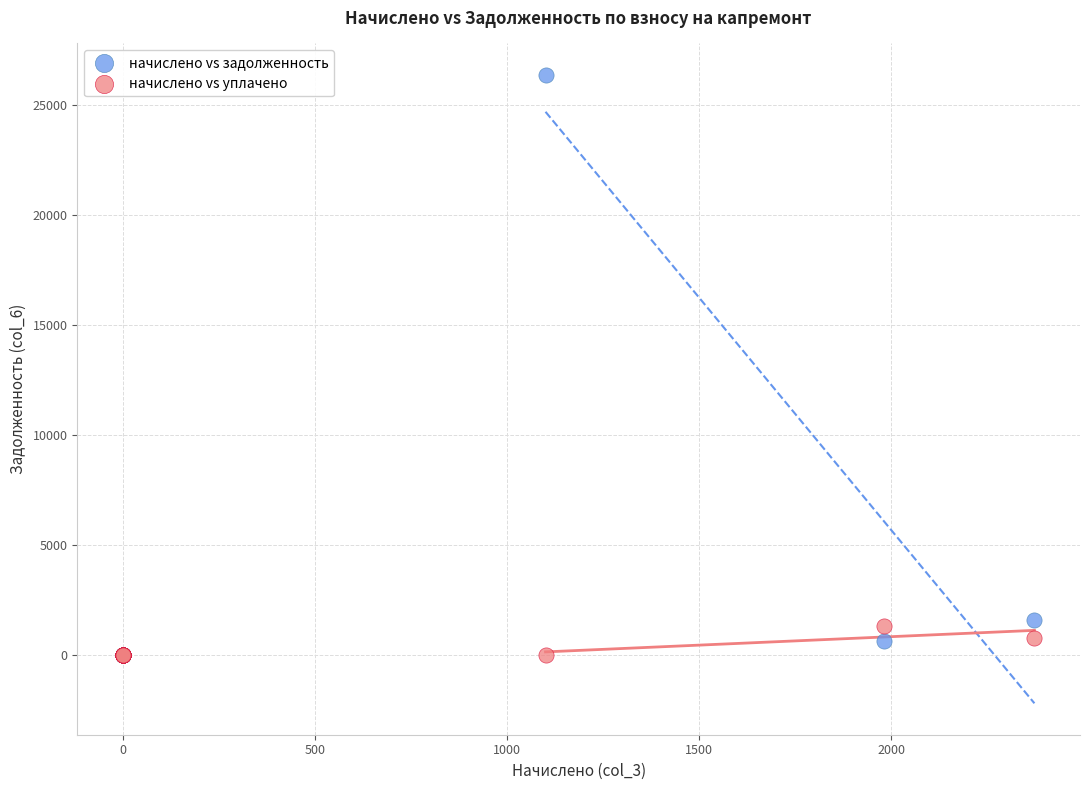

Which series has the largest Y range (max minus min)?

начислено vs задолженность